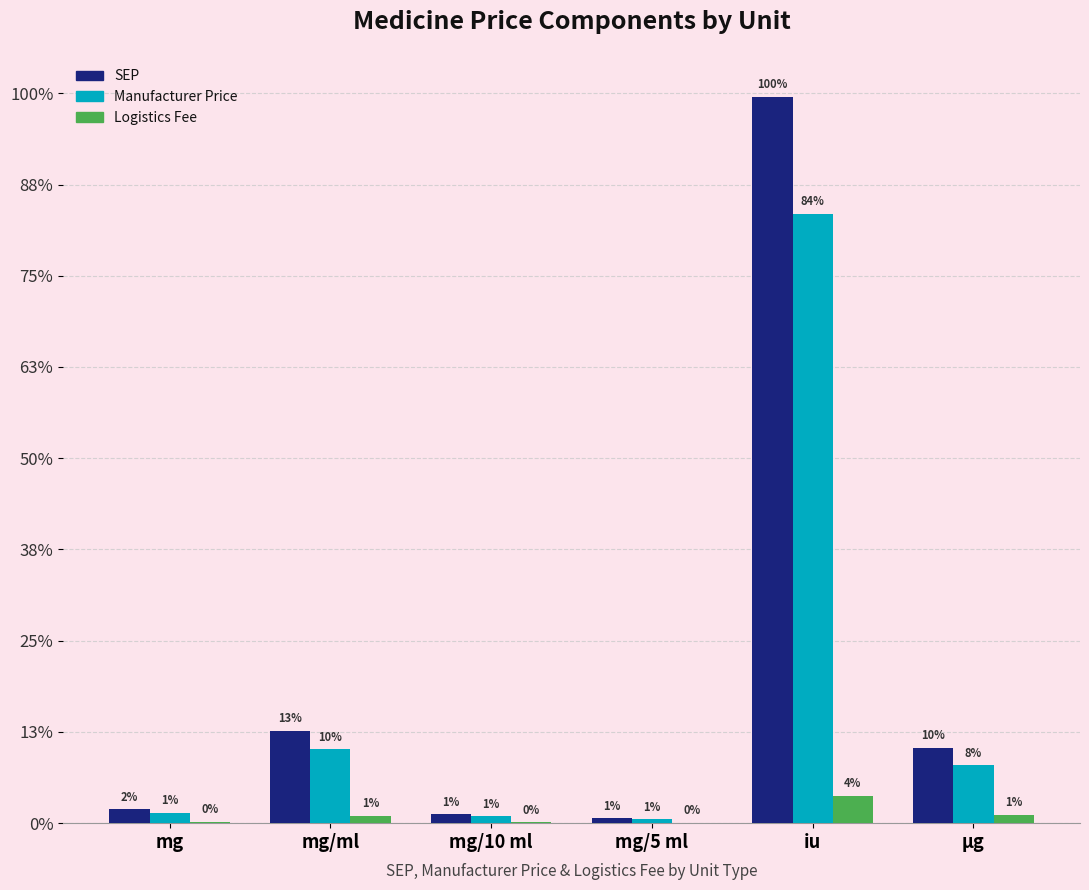

Reading left to right, list all the values displayed in this chart.

SEP: mg=75.2	mg/ml=507.5	mg/10 ml=49.1	mg/5 ml=28.1	iu=3980.4	μg=413.5
Manufacturer Price: mg=57.8	mg/ml=404.7	mg/10 ml=37.7	mg/5 ml=21.6	iu=3340.9	μg=317.5
Logistics Fee: mg=8.2	mg/ml=40.5	mg/10 ml=5.4	mg/5 ml=3.1	iu=150.7	μg=45.2